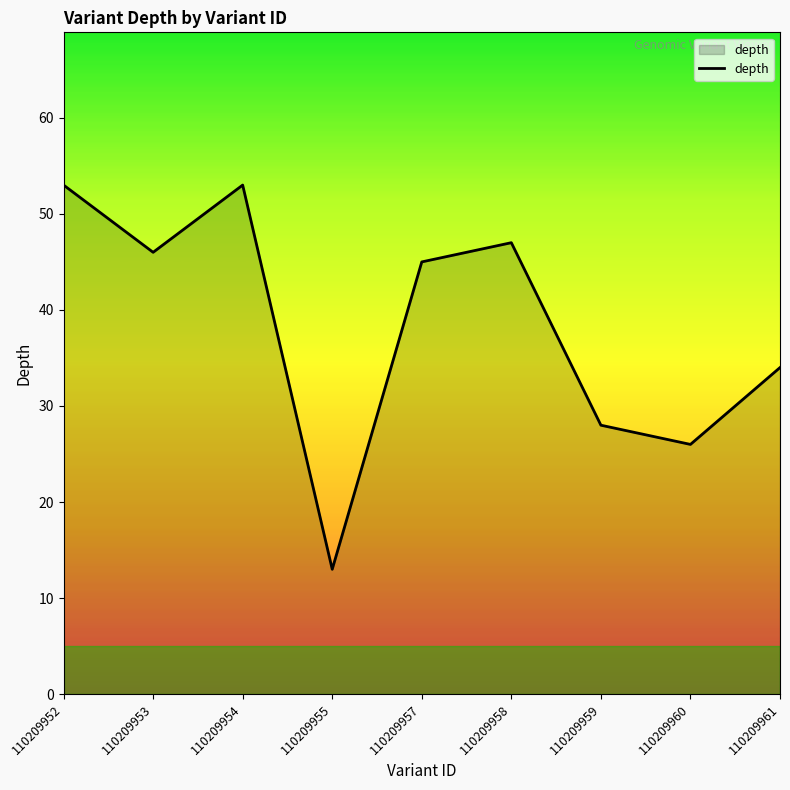

Between 110209952 and 110209960, which is larger?

110209952